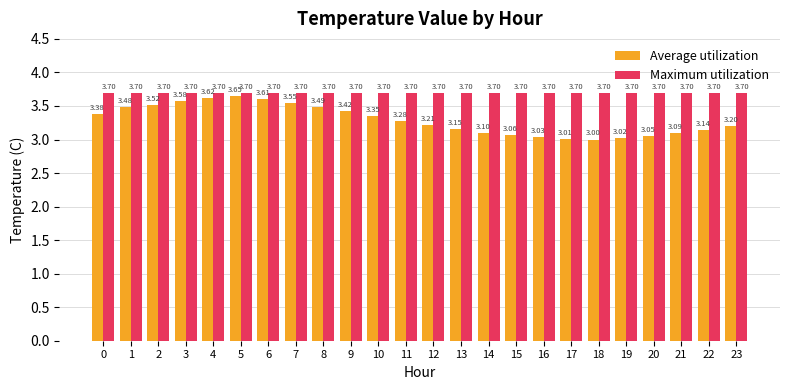

Is the value of Maximum utilization at 3 greater than the value of Average utilization at 7?

Yes